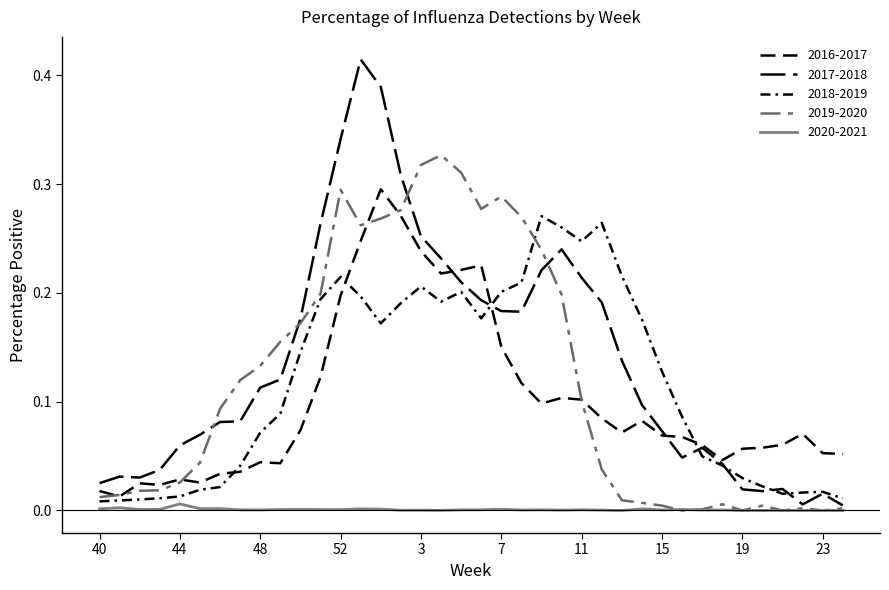

How many categories are shown in the chart?

38